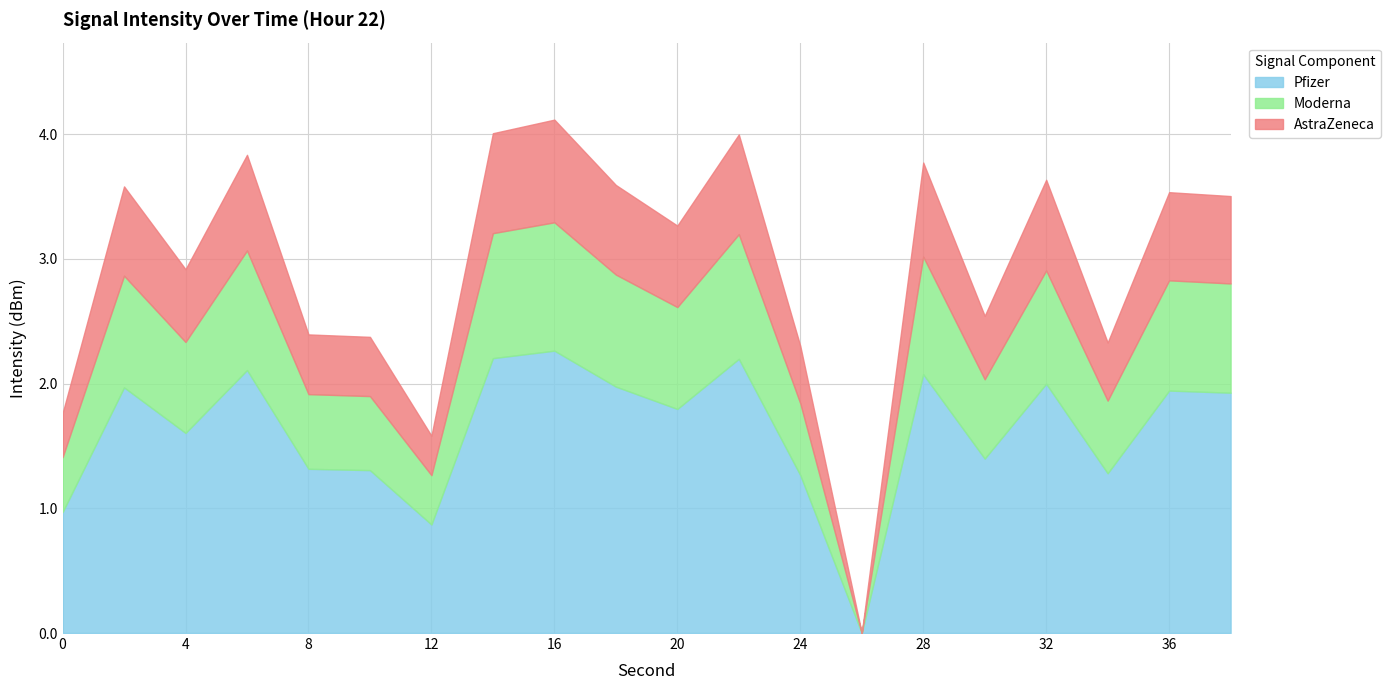

What is the approximate value of Pfizer at 32?

2.0